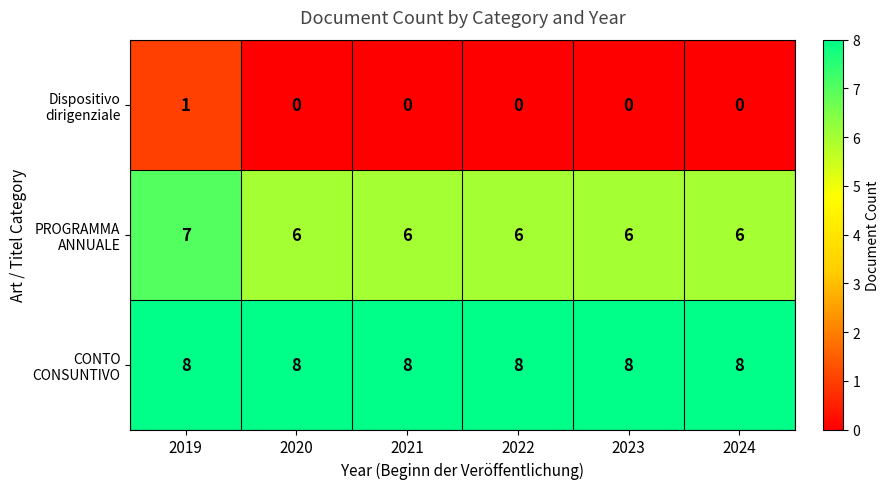

How many distinct data groups are displayed?

3